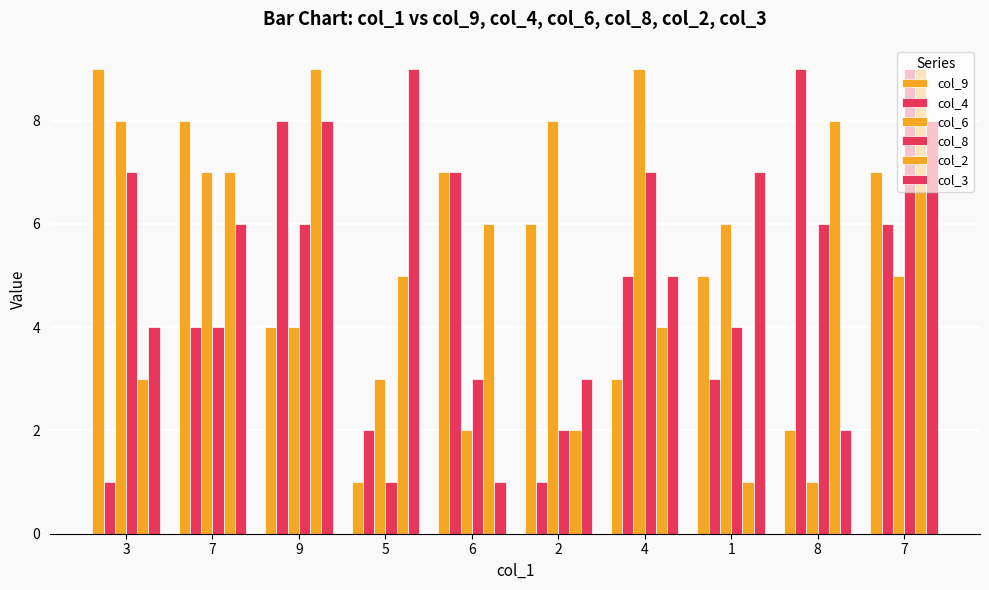

What is the lowest value of the col_2 series?

1